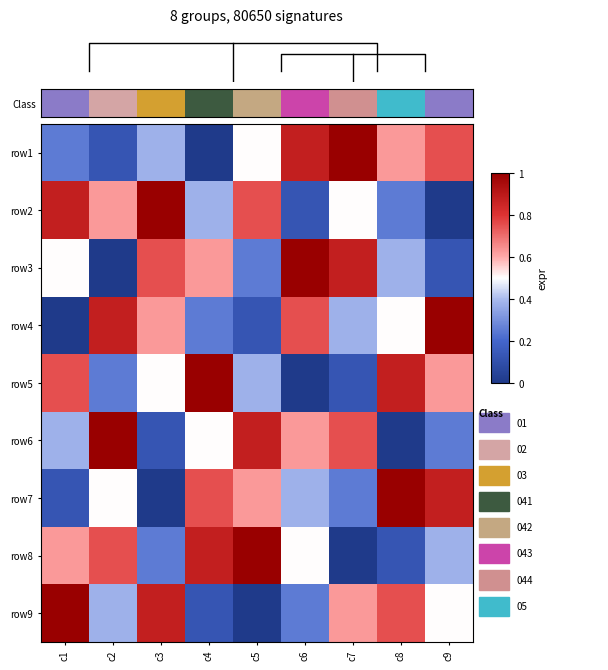

Between c8 and c1, which is larger?

c8